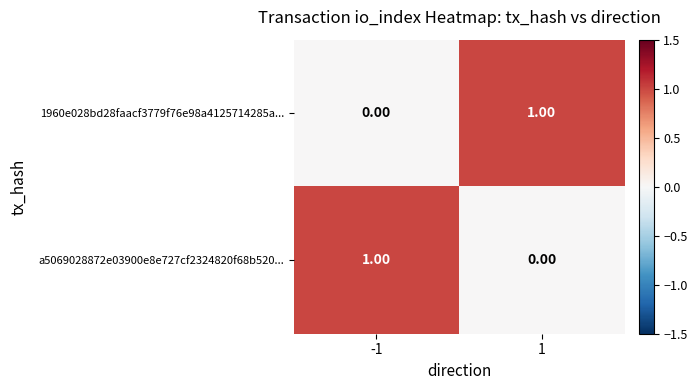

Rank the series at -1 from highest to lowest value.

a5069028872e03900e8e727cf2324820f68b520..., 1960e028bd28faacf3779f76e98a4125714285a...